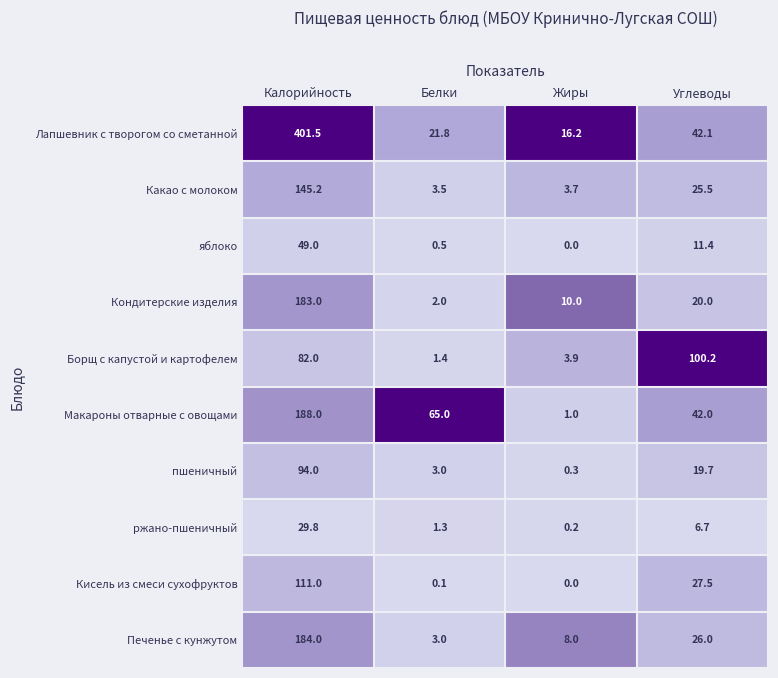

What is the greatest value displayed?

401.5